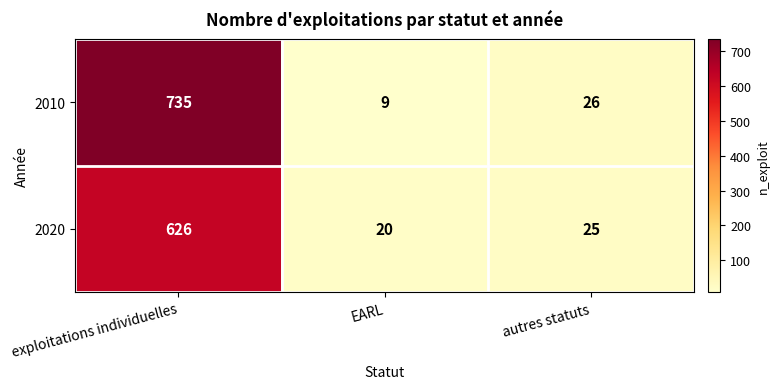

Which series has the largest total across all categories?

2010